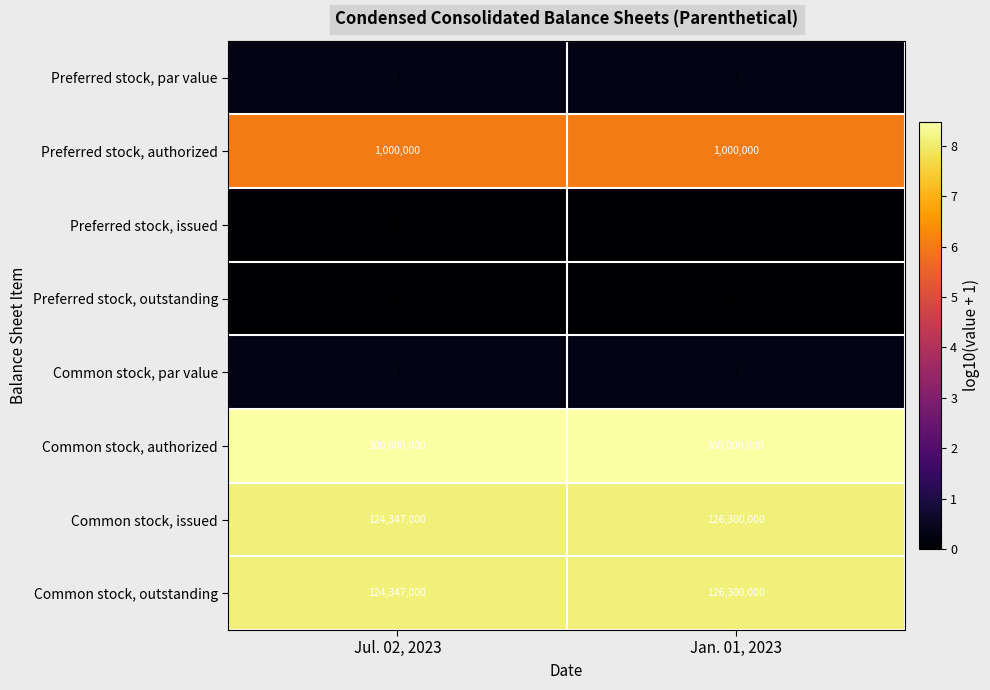

The Preferred stock, authorized series shows 1000000 at Jan. 01, 2023. True or false?

True